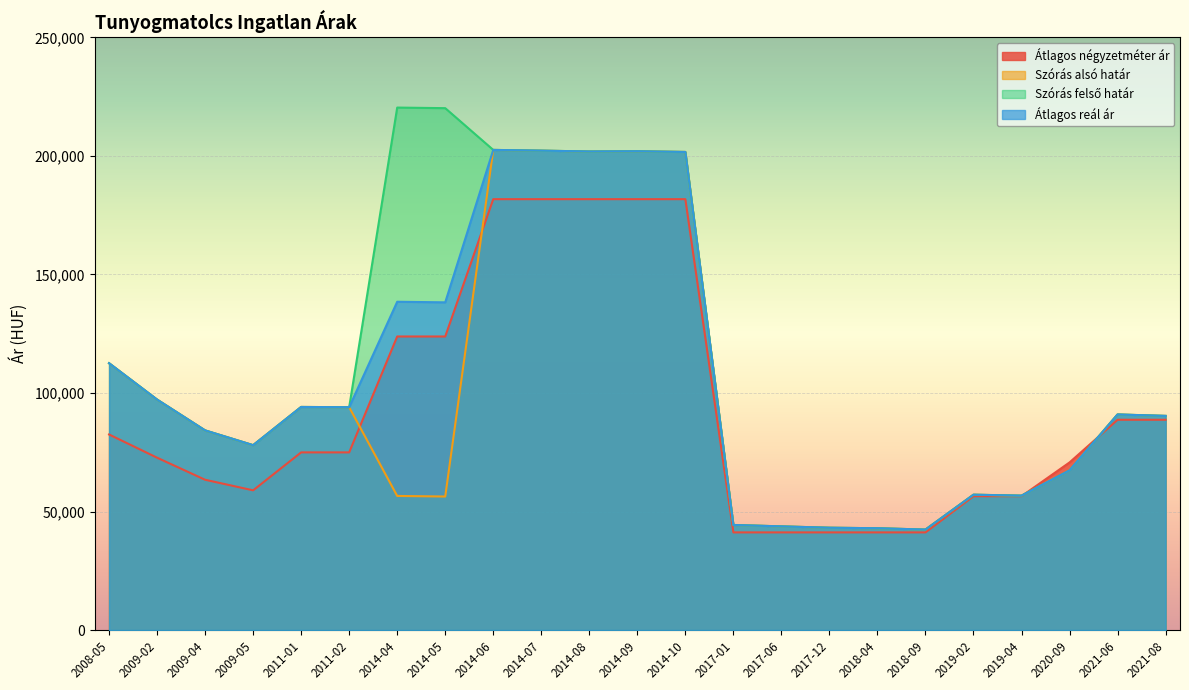

Between 2011-02 and 2009-05, which is larger?

2011-02